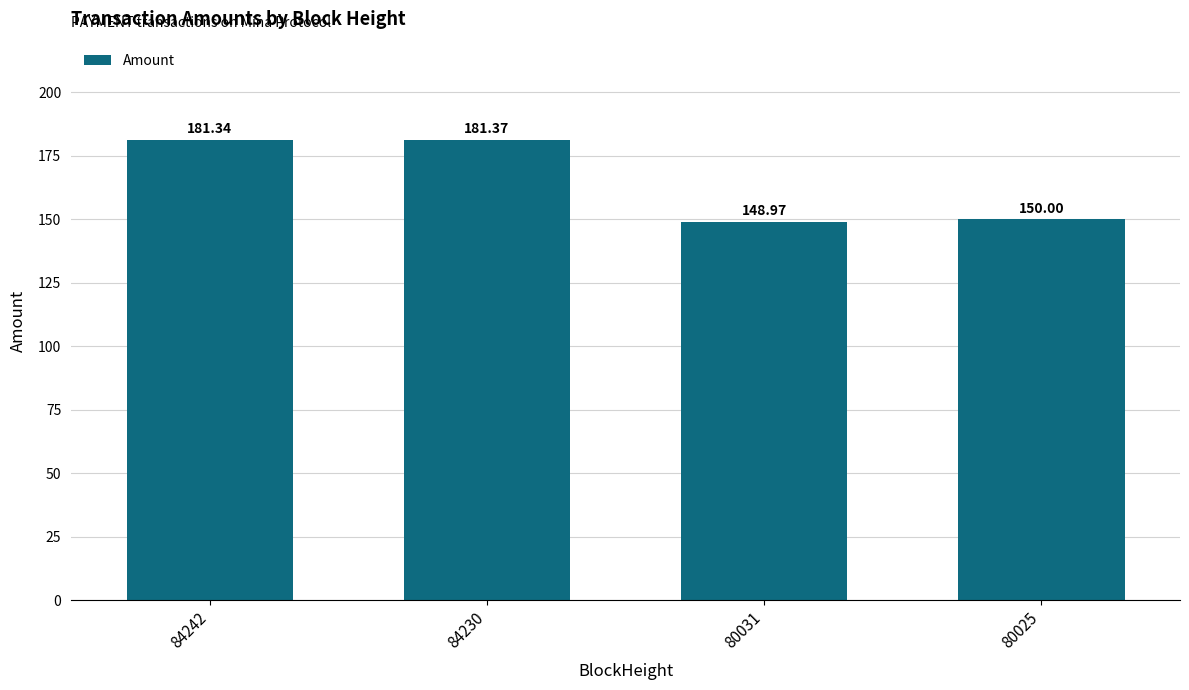

Reading left to right, list all the values displayed in this chart.

84242=181.3	84230=181.4	80031=149.0	80025=150.0